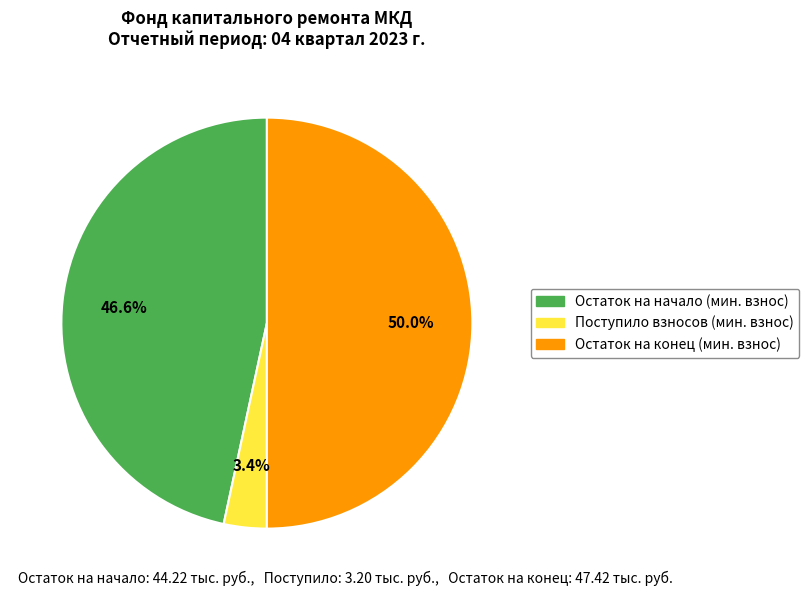

Between Остаток на конец (мин. взнос) and Поступило взносов (мин. взнос), which is larger?

Остаток на конец (мин. взнос)